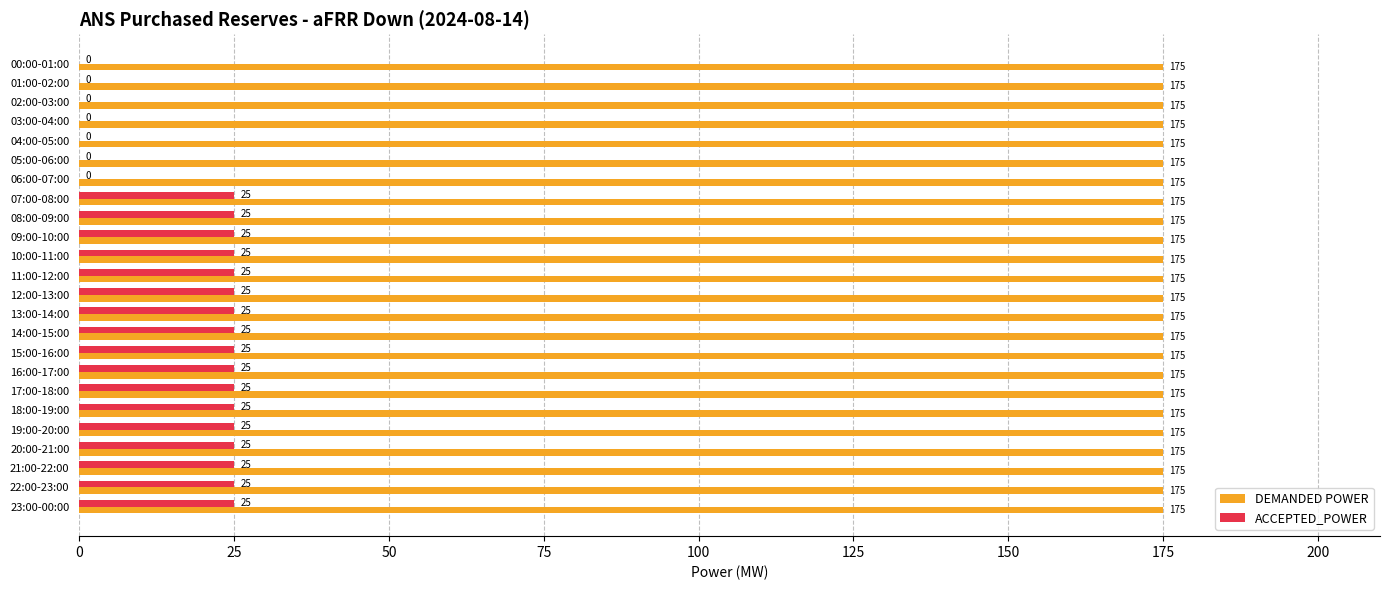

What is the sum of all DEMANDED POWER values?

4200